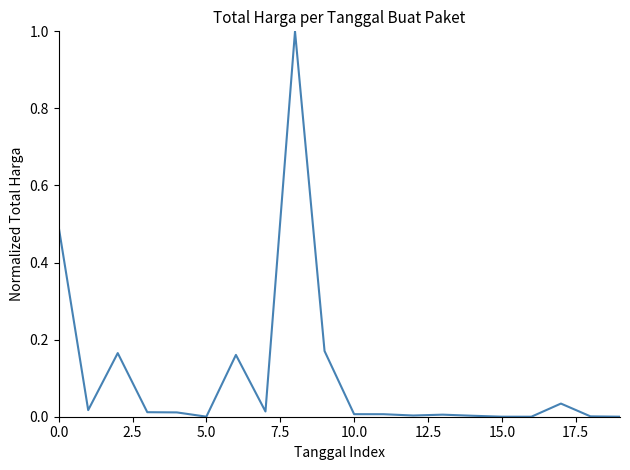

What is the greatest value displayed?

1.0